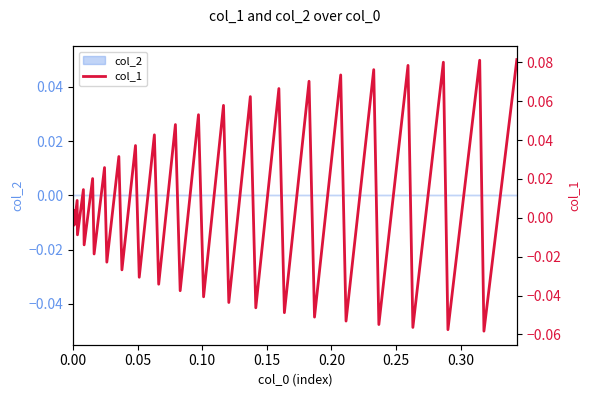

Does the chart display data point markers on the line(s)?

No